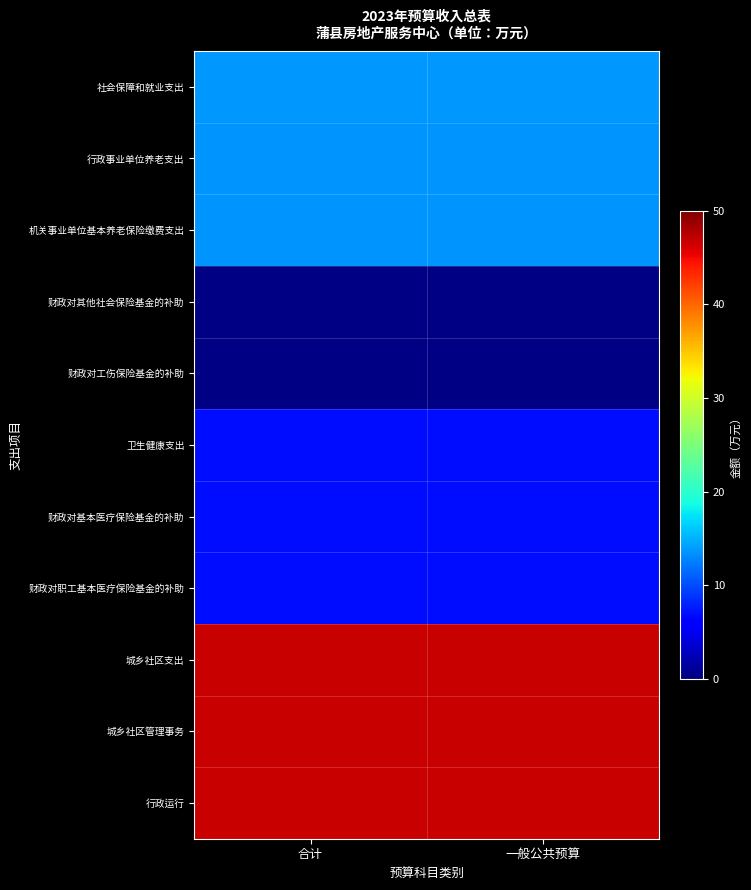

Reading right to left, extract all data points from this chart.

社会保障和就业支出: 一般公共预算=13.7	合计=13.7
行政事业单位养老支出: 一般公共预算=13.5	合计=13.5
机关事业单位基本养老保险缴费支出: 一般公共预算=13.5	合计=13.5
财政对其他社会保险基金的补助: 一般公共预算=0.2	合计=0.2
财政对工伤保险基金的补助: 一般公共预算=0.2	合计=0.2
卫生健康支出: 一般公共预算=7.0	合计=7.0
财政对基本医疗保险基金的补助: 一般公共预算=7.0	合计=7.0
财政对职工基本医疗保险基金的补助: 一般公共预算=7.0	合计=7.0
城乡社区支出: 一般公共预算=46.9	合计=46.9
城乡社区管理事务: 一般公共预算=46.9	合计=46.9
行政运行: 一般公共预算=46.9	合计=46.9